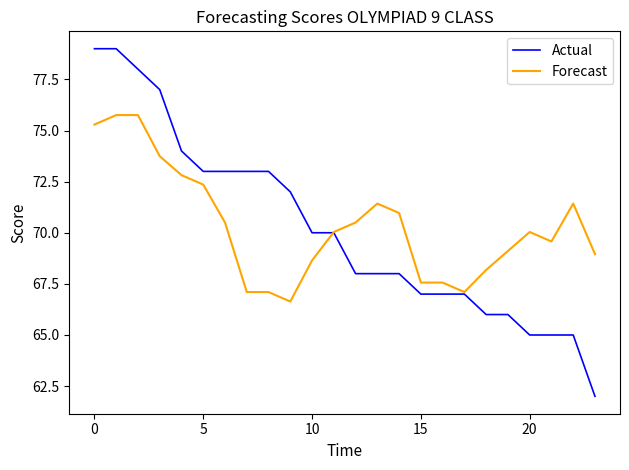

What is the highest value of the Forecast series?

75.8